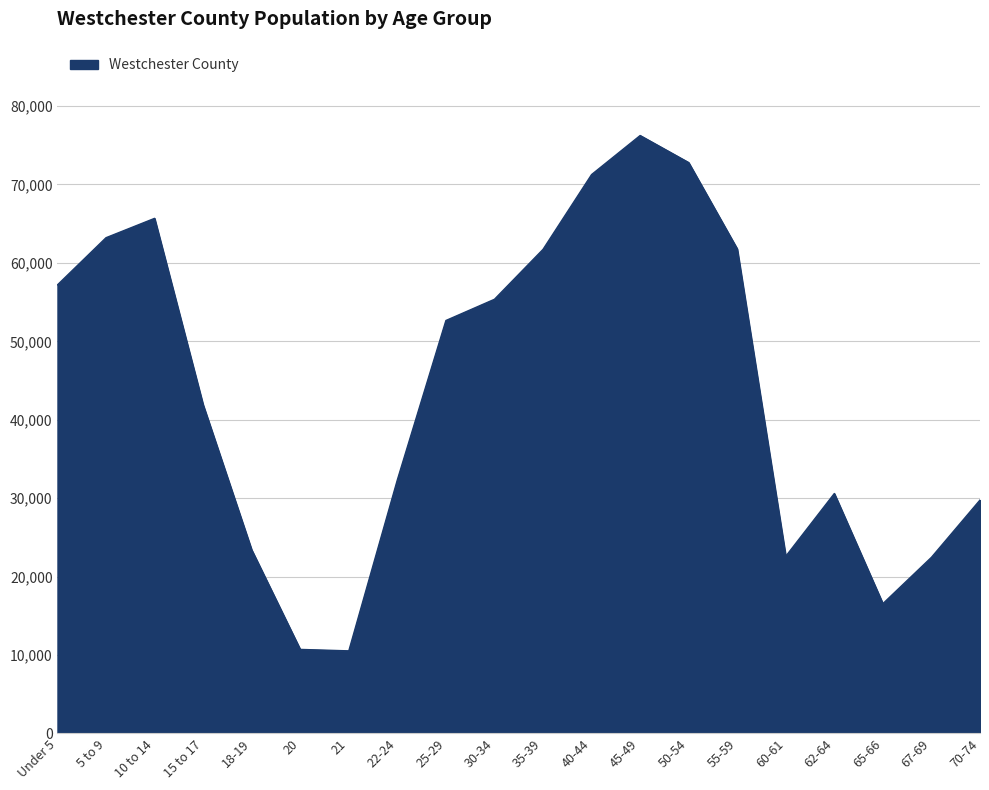

Approximately how many times larger is the value at 60-61 compared to 10 to 14?

0.3